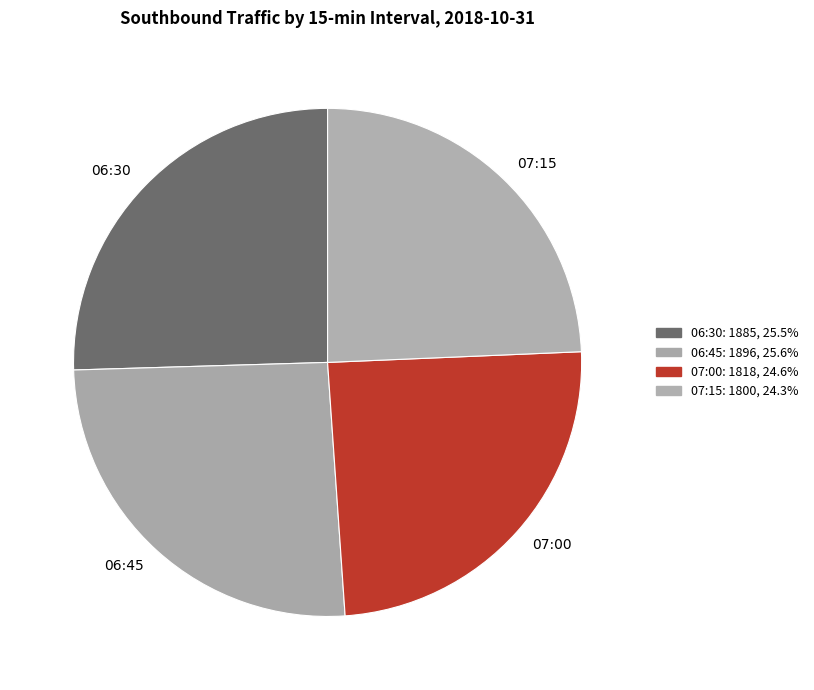

Combined, do 07:00 and 07:15 account for over 50%?

No